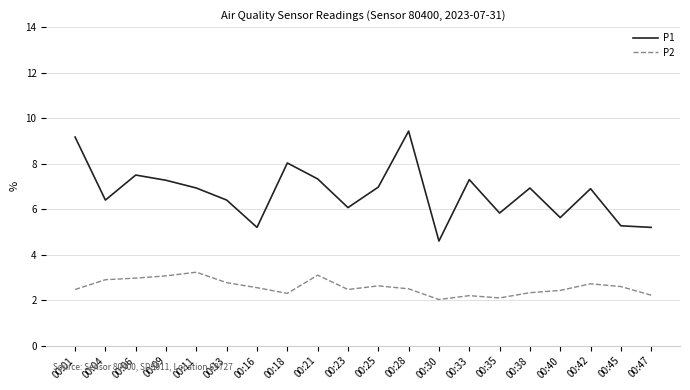

What is the difference between the second highest and minimum values in the P2 series?

1.1